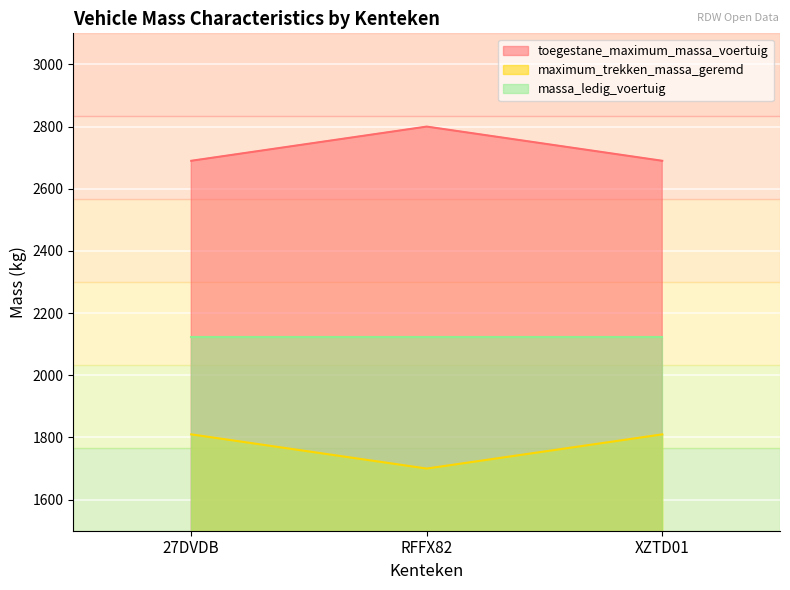

The toegestane_maximum_massa_voertuig series shows 4444 at XZTD01. True or false?

False